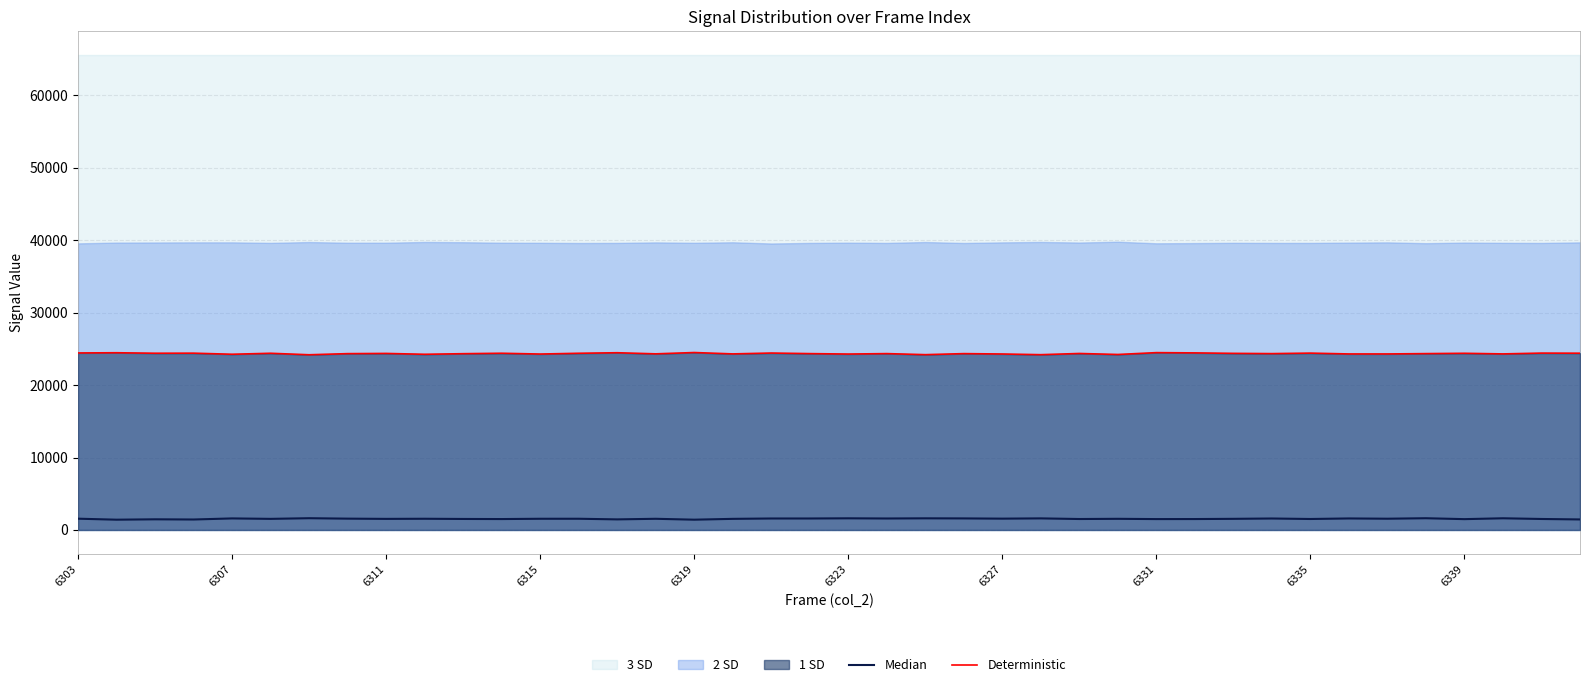

True or false: Deterministic has a value of 24362 at 6311.

True